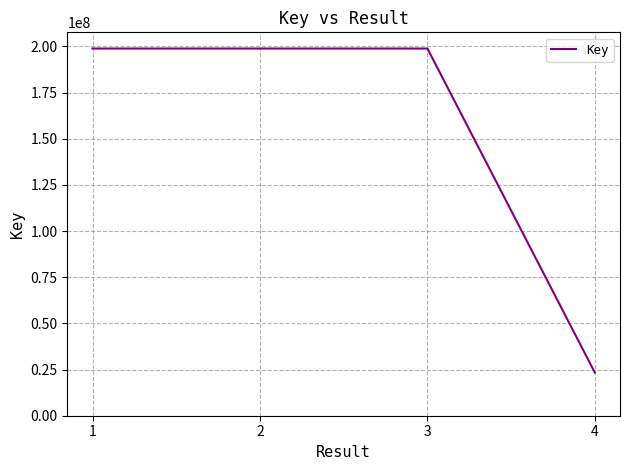

What is the sum of the values at 3 and 2?

397646298